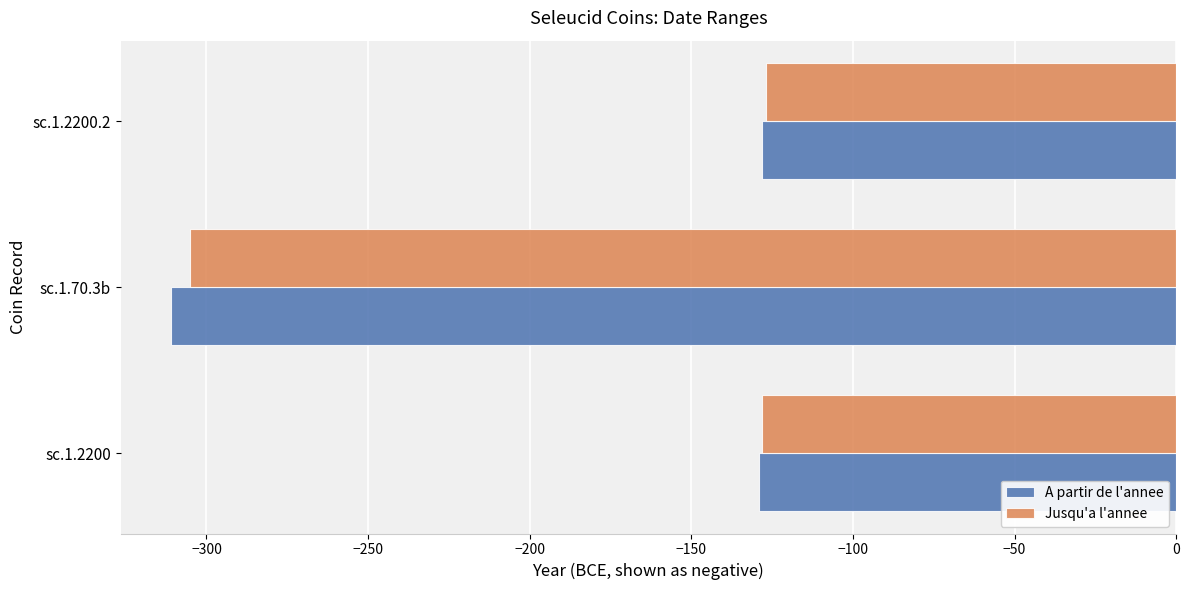

What is the maximum value for A partir de l'annee?

-128